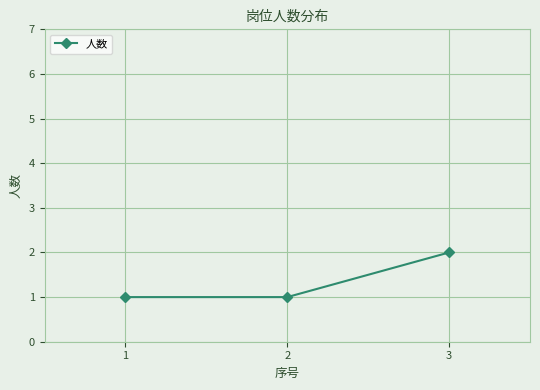

Which category has the highest value across all series?

3